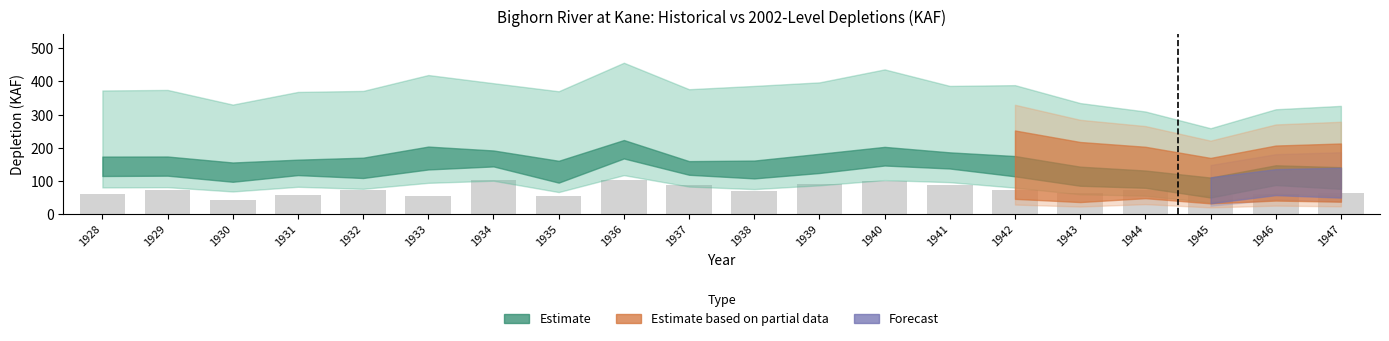

How many bars are there in total?

20